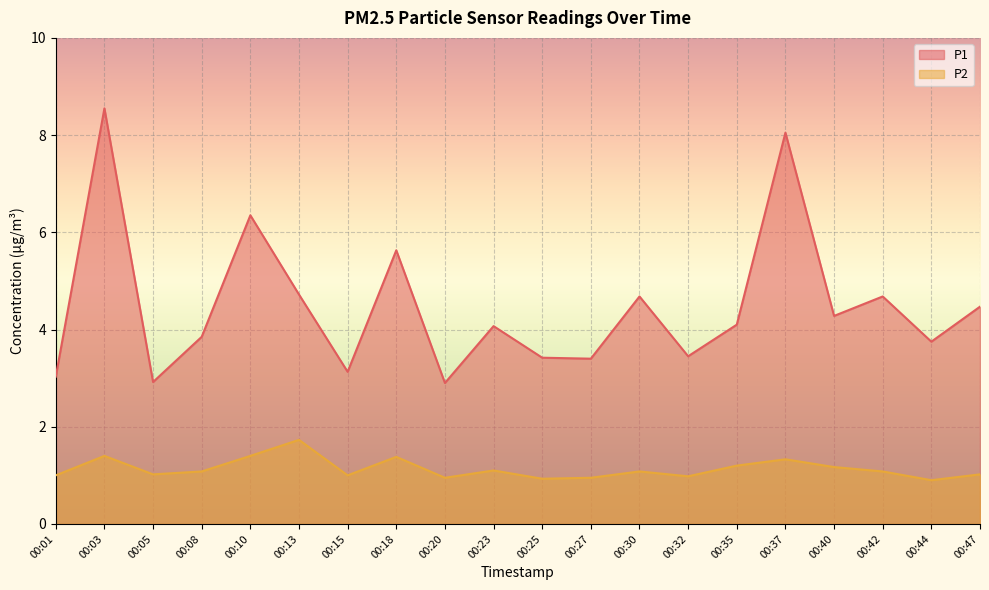

What are all the series names shown in the legend?

P1, P2